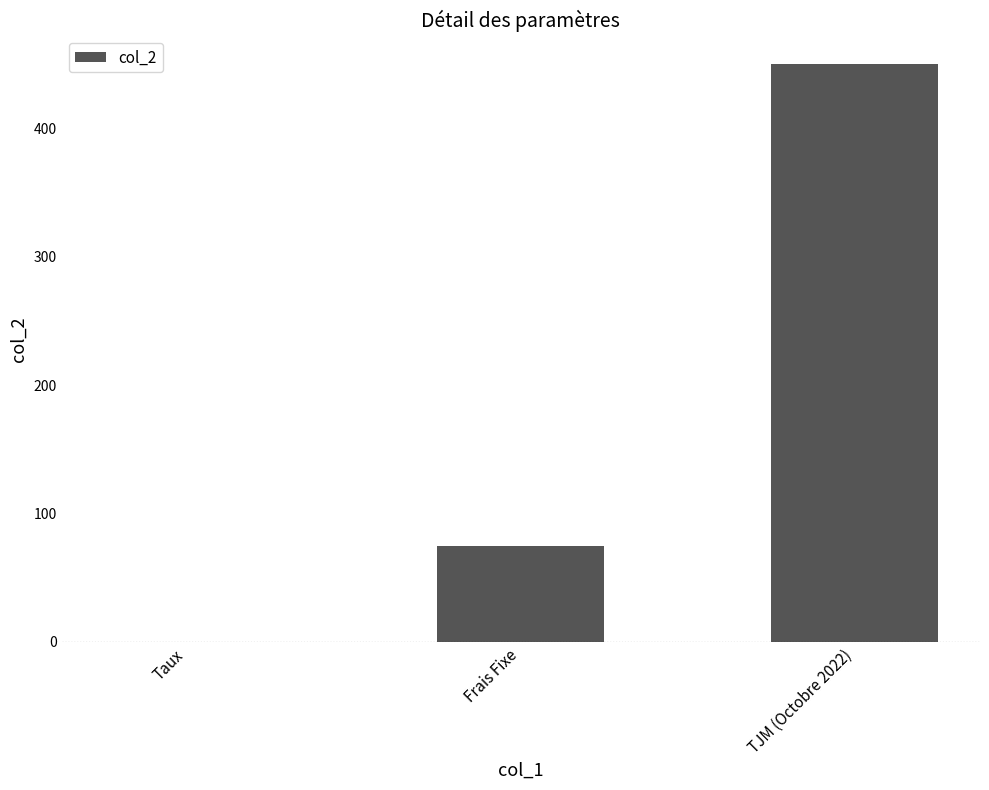

Reading left to right, extract all data points from this chart.

Taux=0.1	Frais Fixe=75.0	TJM (Octobre 2022)=450.0